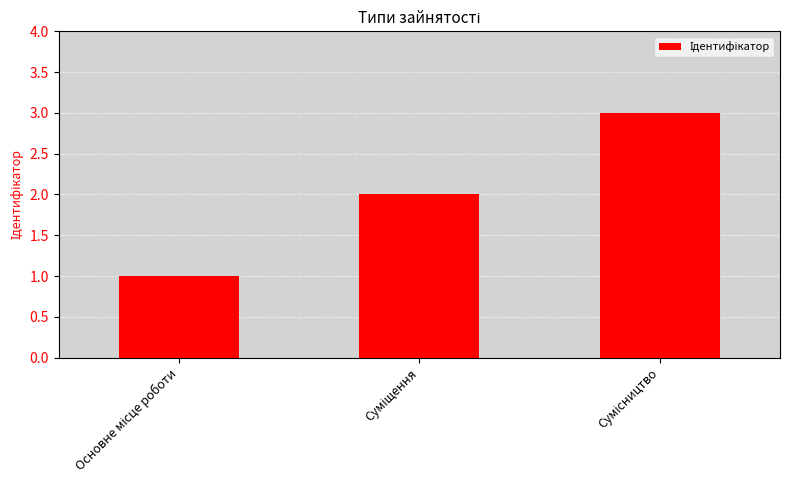

What is the sum of all values?

6